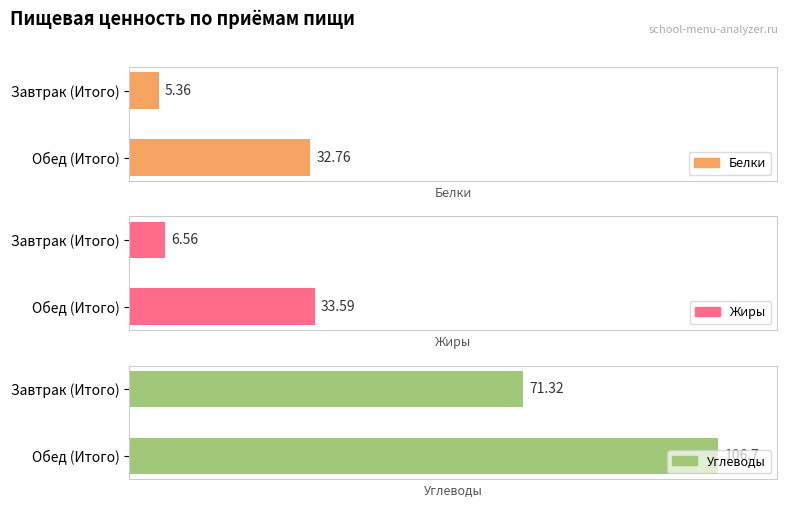

What position from the right is Обед (Итого)?

1